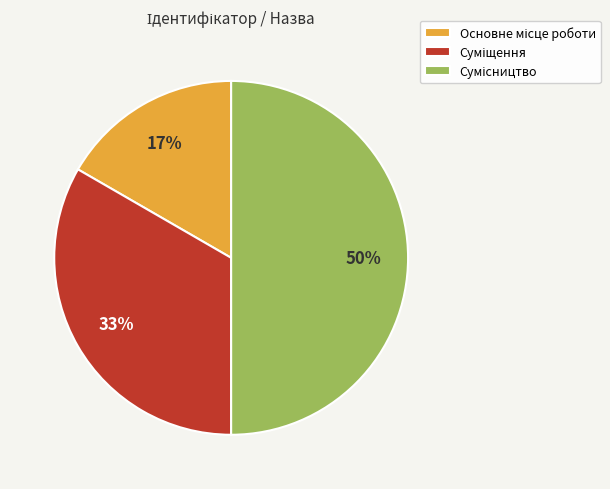

To the nearest percent, what is the average slice percentage?

33%